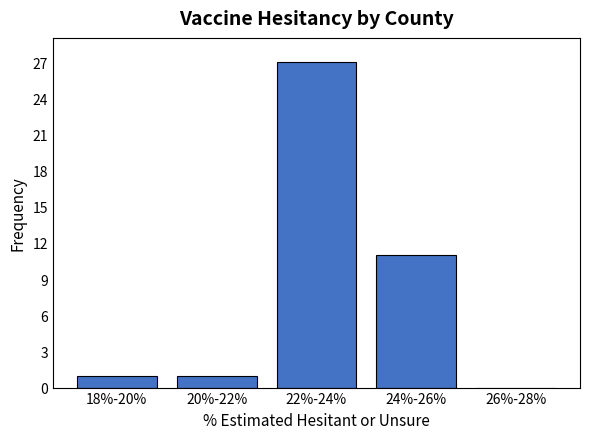

Reading left to right, what are all the values shown in this chart?

18%-20%=1	20%-22%=1	22%-24%=27	24%-26%=11	26%-28%=0